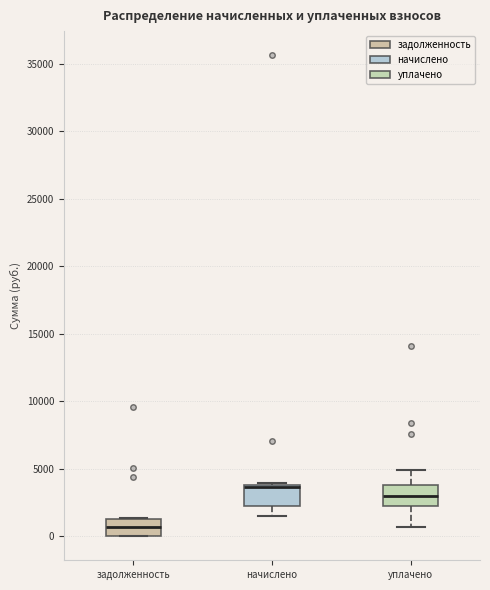

Reading left to right, transcribe this box plot: for each box, give where its median line is, the range the box spans, and where its two whiskers end, as read against the y-axis. The values are not printed on the chart, so give them approximately, as read against the axis.

задолженность: median 500, box 0 to 1500, whiskers 0 to 1500
начислено: median 3500 (drawn on the box's upper edge), box 2000 to 4000, whiskers 1500 to 4000 (just above the box's upper edge)
уплачено: median 3000, box 2000 to 4000, whiskers 500 to 5000